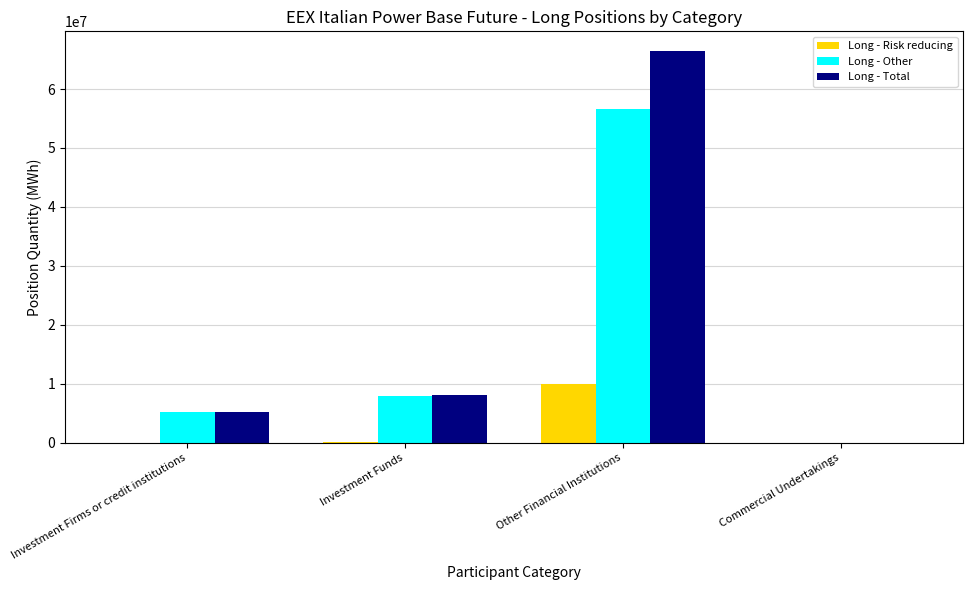

What is the sum of the Long - Other values at Commercial Undertakings and Other Financial Institutions?

56530546.3